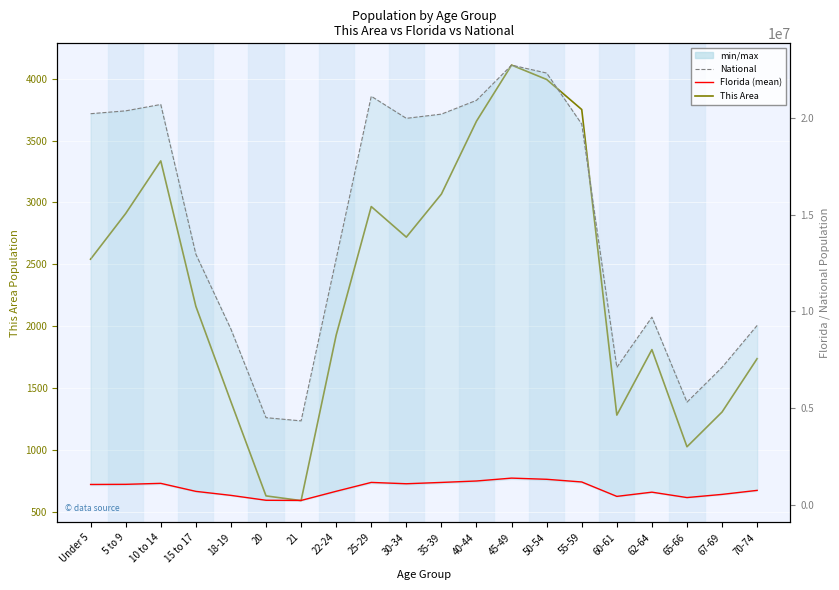

How many lines are shown in the chart?

3